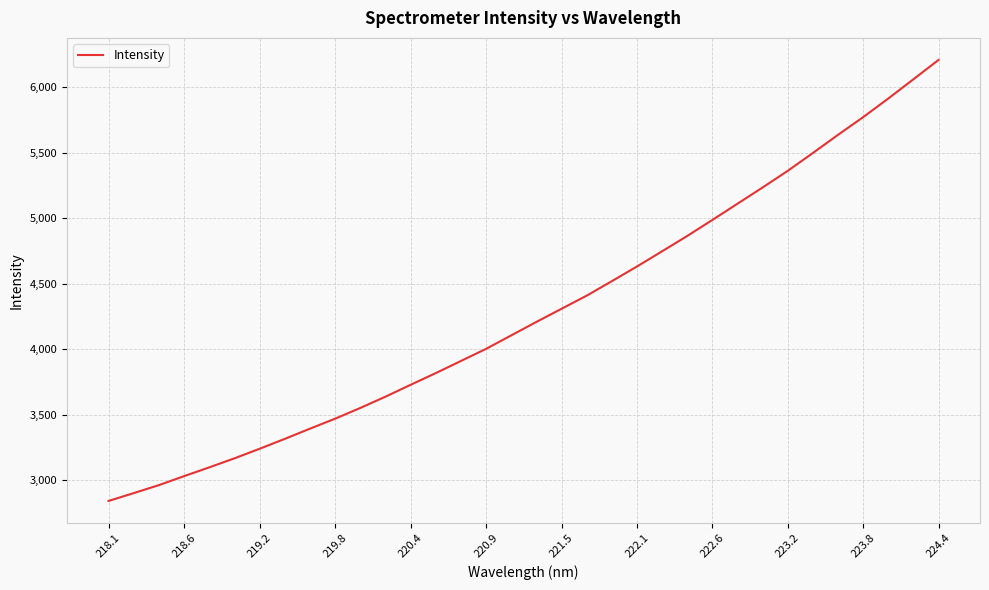

What is the greatest value displayed?

6208.7